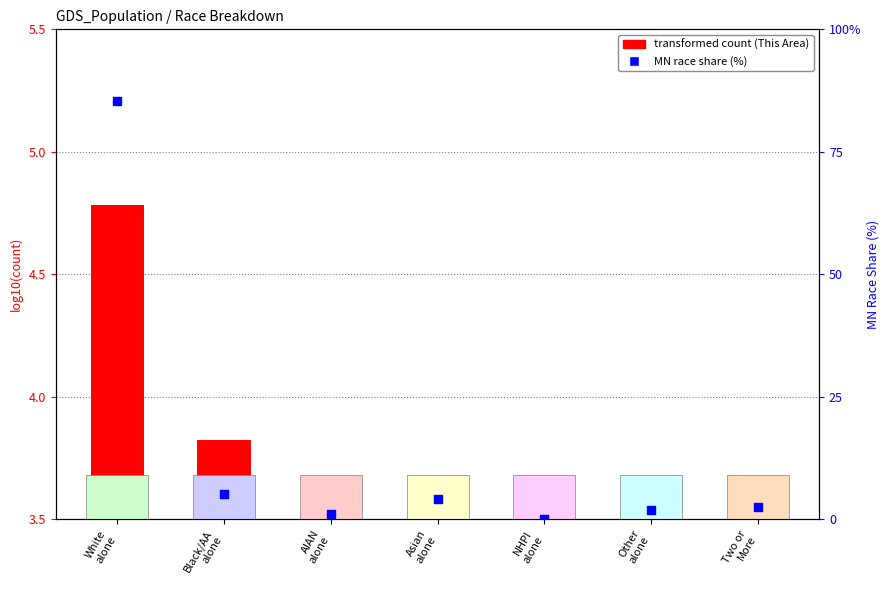

What is the total value across all series at Other
alone?

5.1